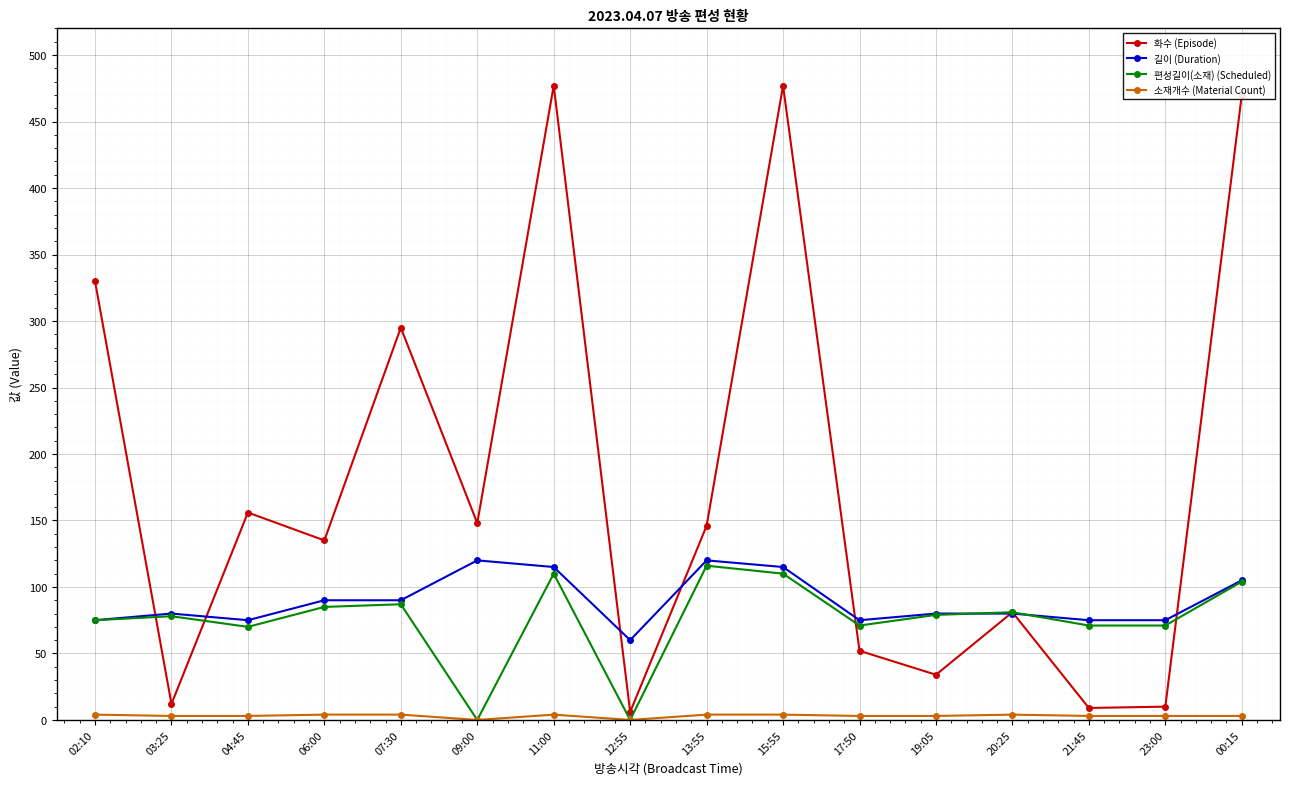

Which series has the largest total across all categories?

화수 (Episode)